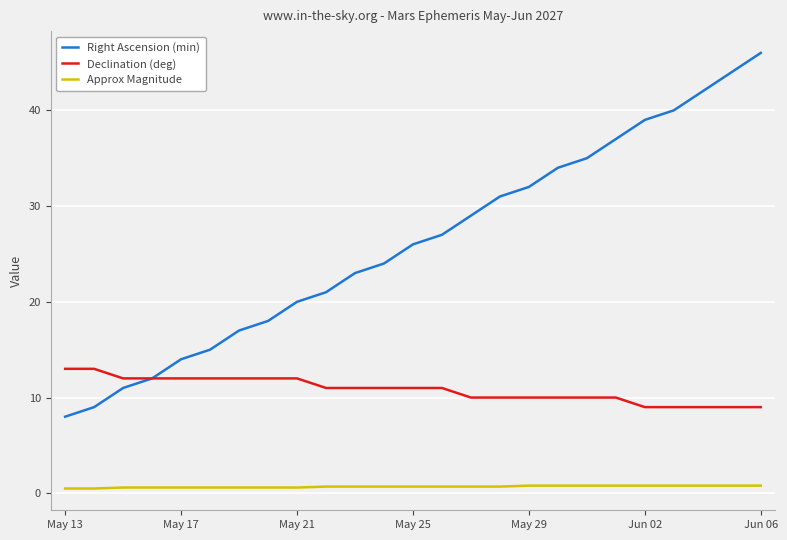

True or false: Approx Magnitude and Declination (deg) cross at least once.

False